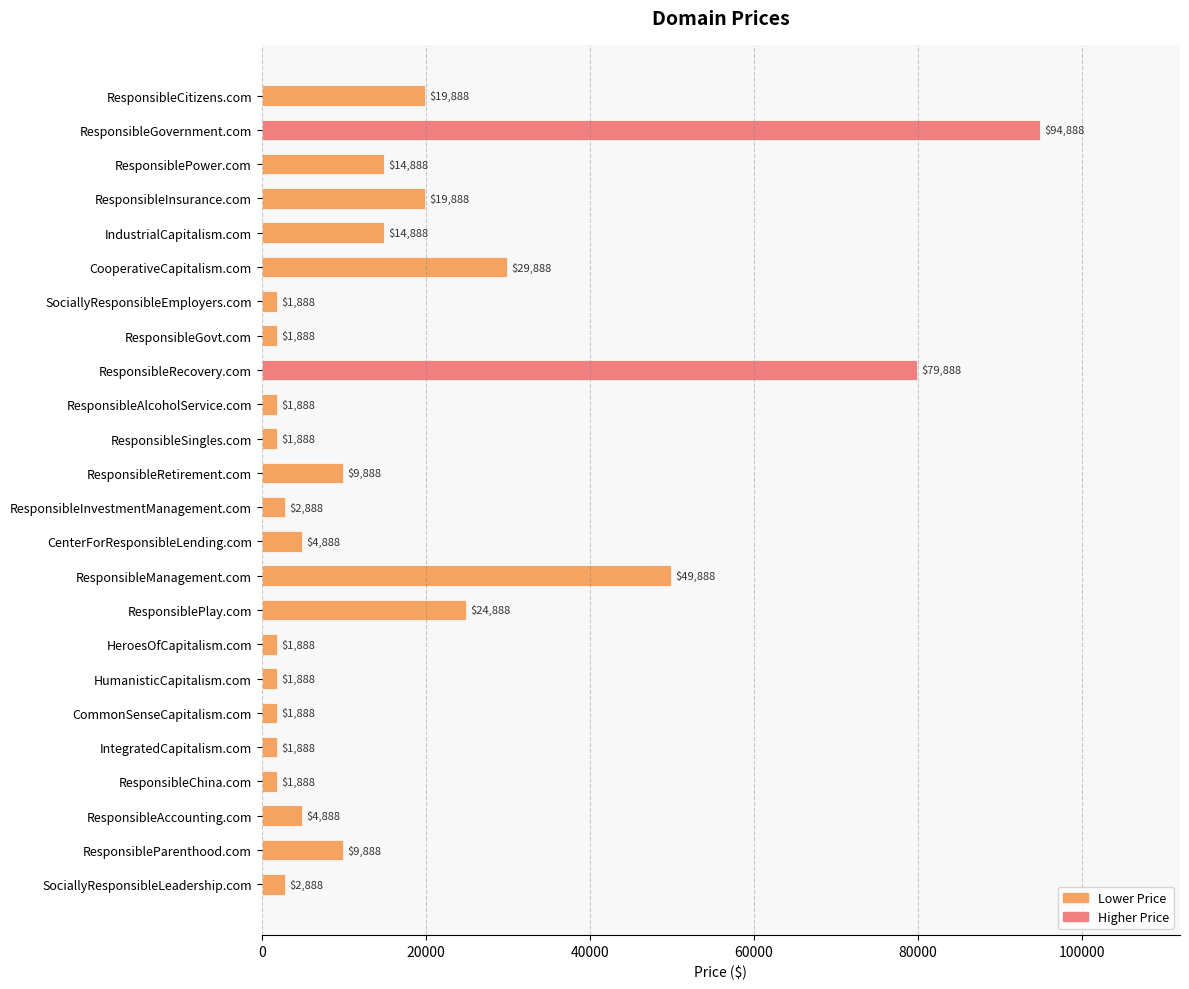

The value at IndustrialCapitalism.com is 14888. True or false?

True